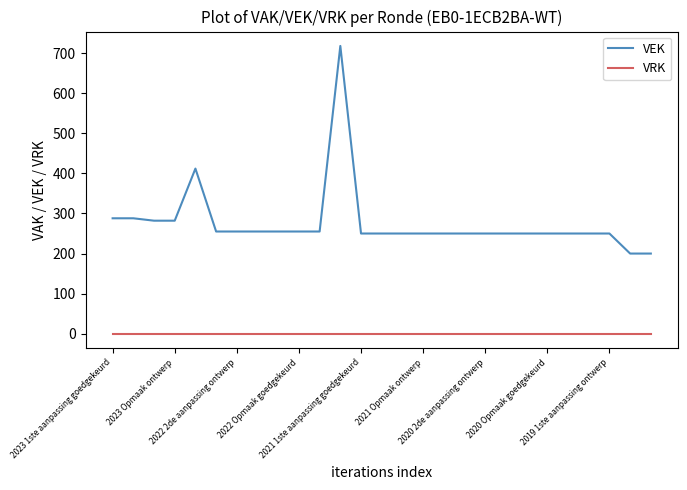

Does the chart display data point markers on the line(s)?

No